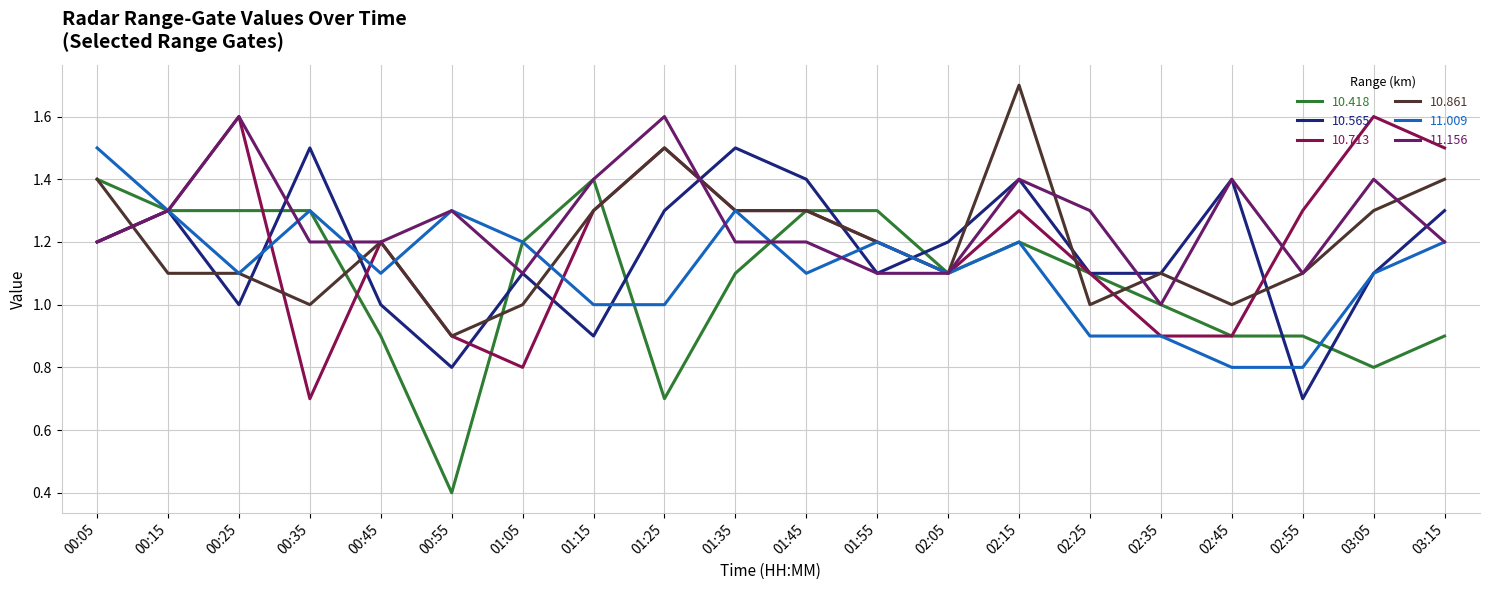

Count the 11.156 values in the range 1 to 2.

20